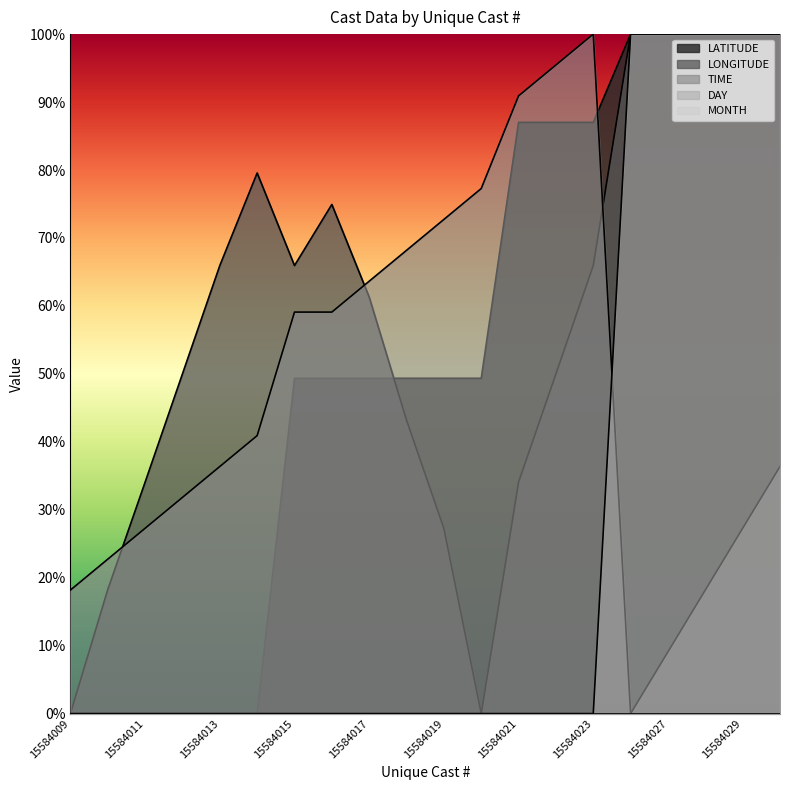

The value of LATITUDE at 15584026 is 0.7. True or false?

False